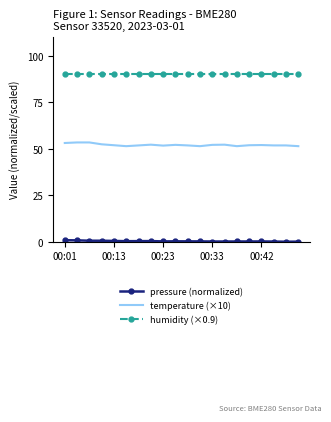

What is the maximum value shown in the chart?

90.0